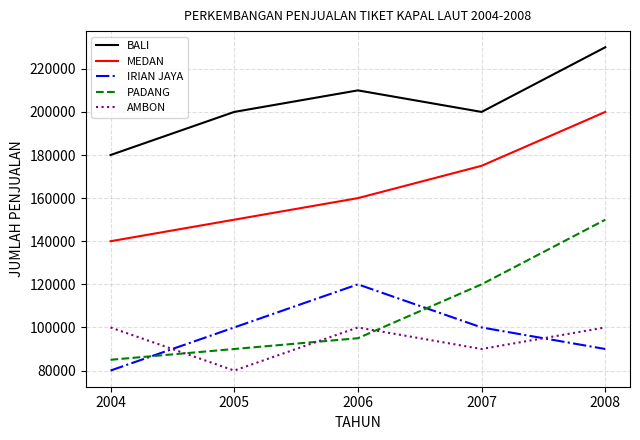

At how many categories does at least one series exceed 81580?

5